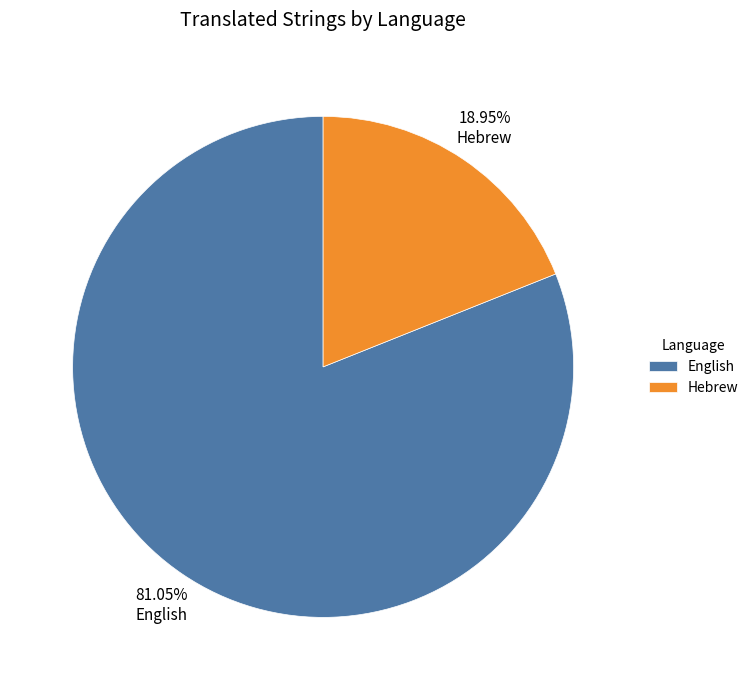

To the nearest percent, what is the combined percentage of English and Hebrew?

100%